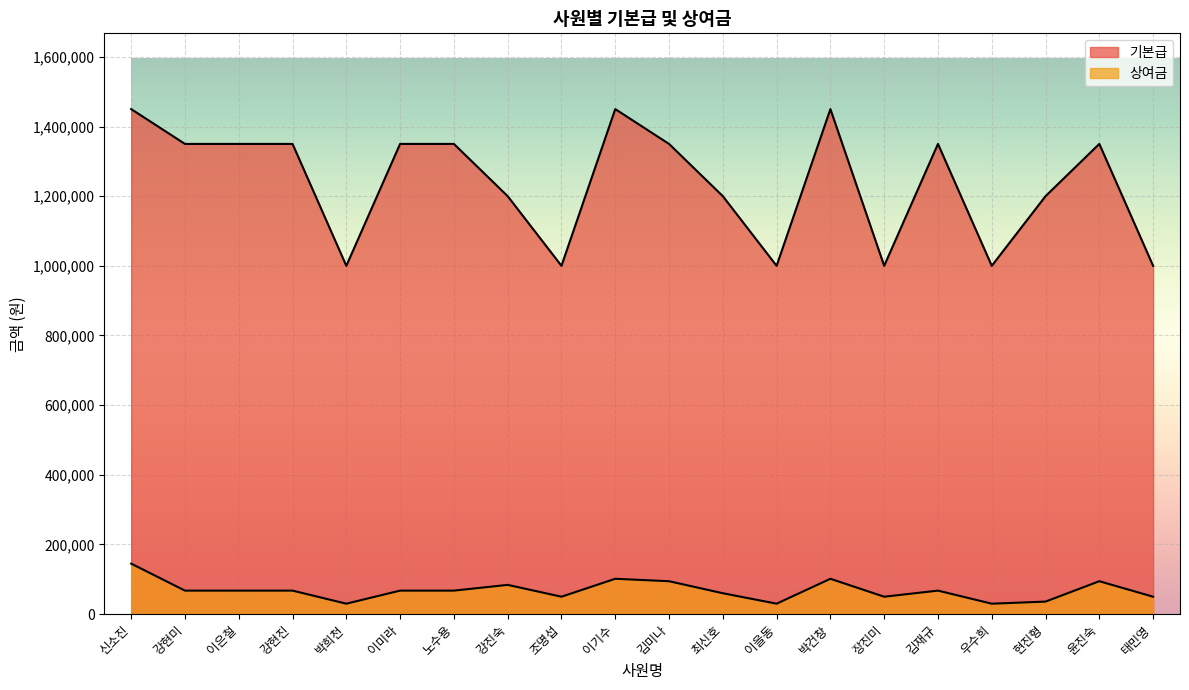

True or false: 기본급 and 상여금 intersect in this chart.

False